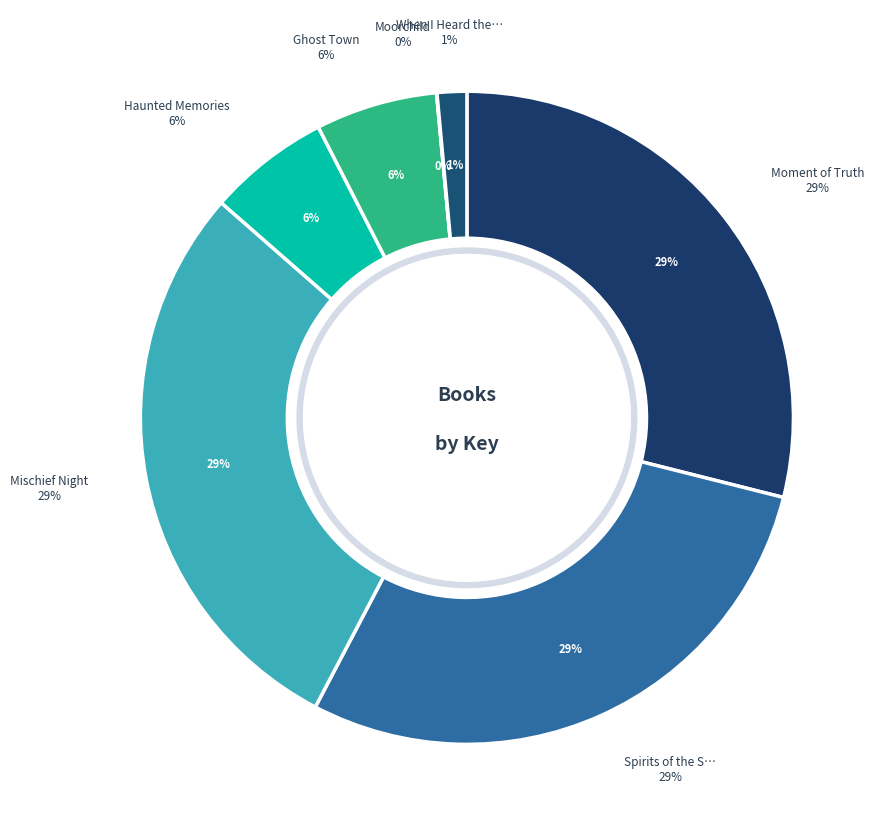

Count the number of slices in the pie.

7